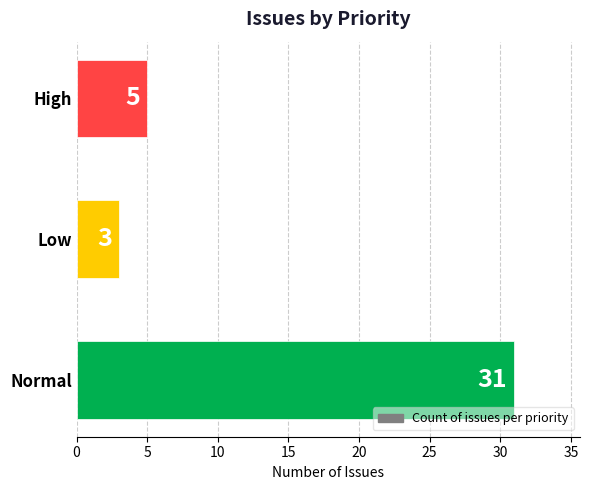

What is the difference between the maximum and minimum values?

28